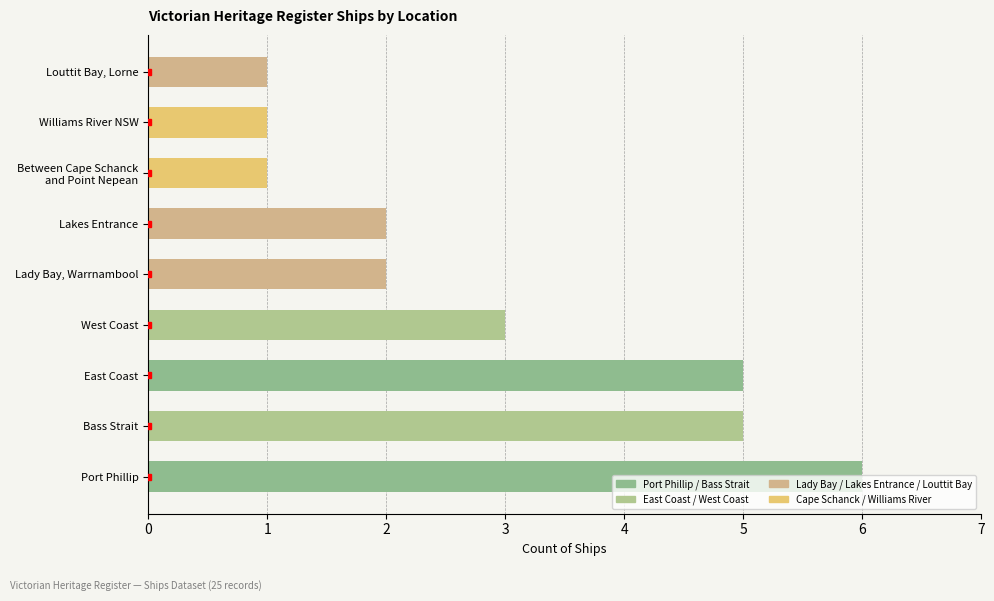

Which has a higher value, Bass Strait or Lakes Entrance?

Bass Strait